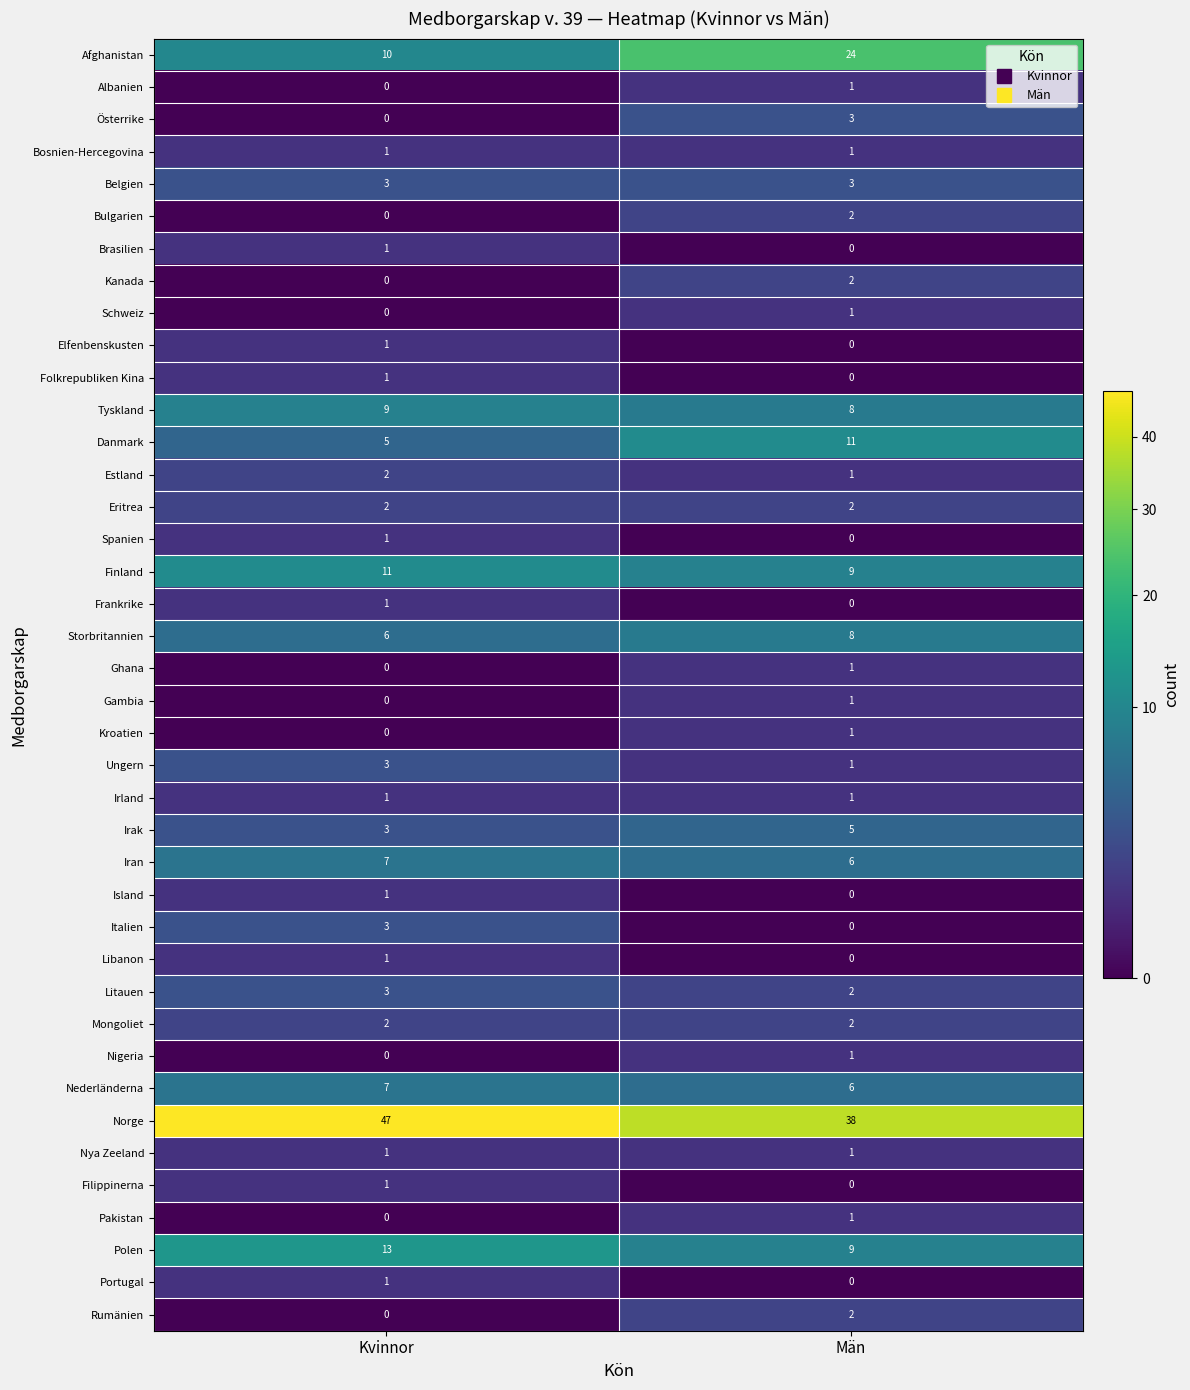

What is the difference between the highest and lowest values at Män?

38